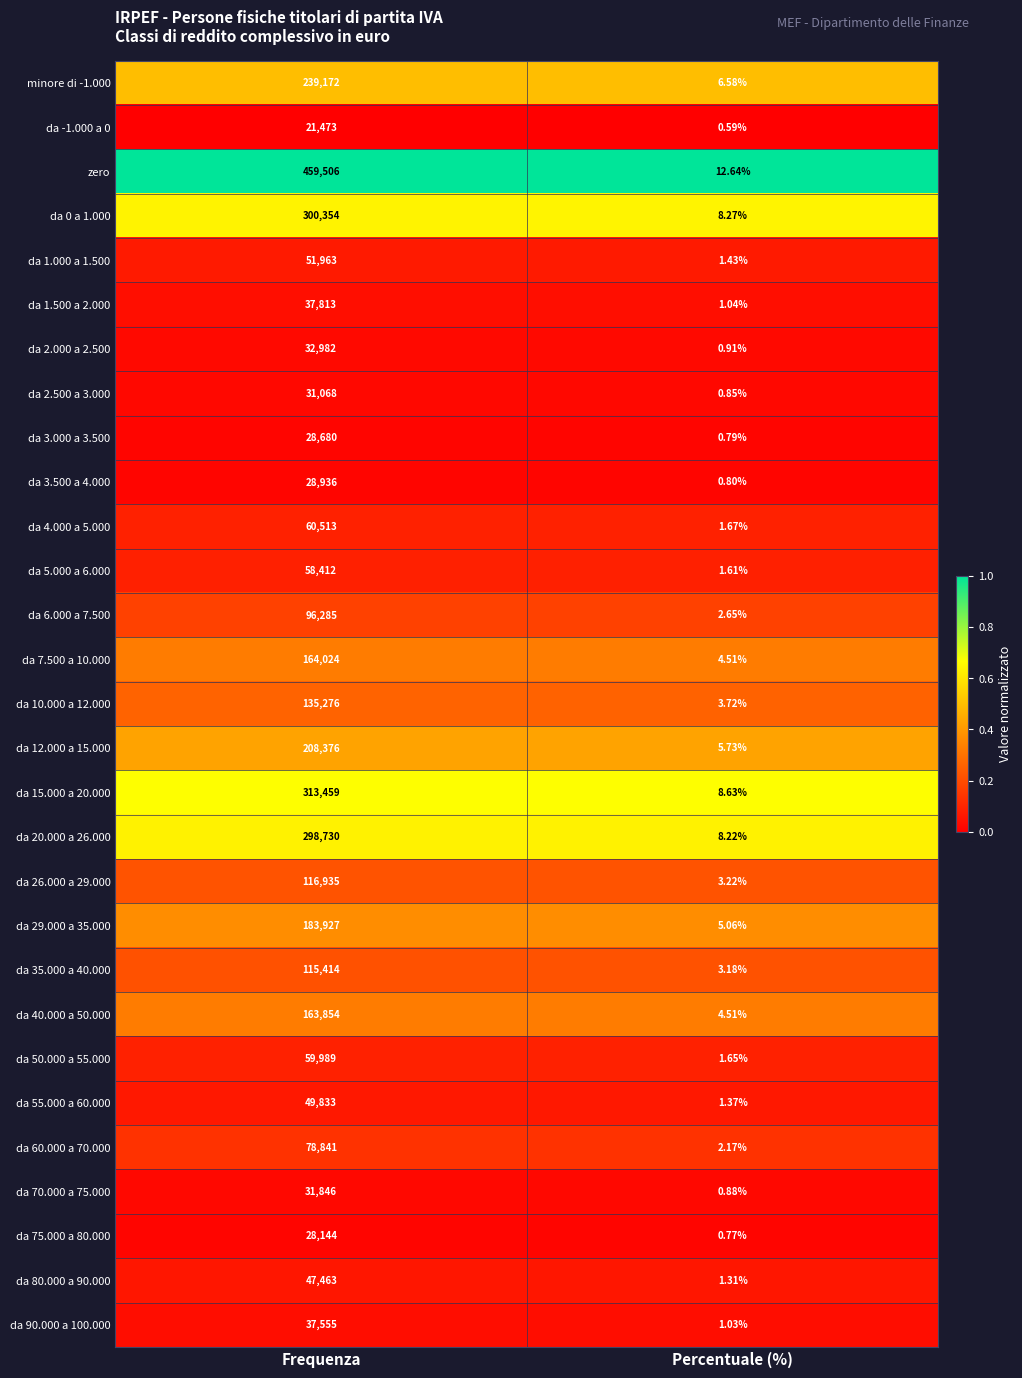

Where is zero nearest to the value 229759?

Percentuale (%)